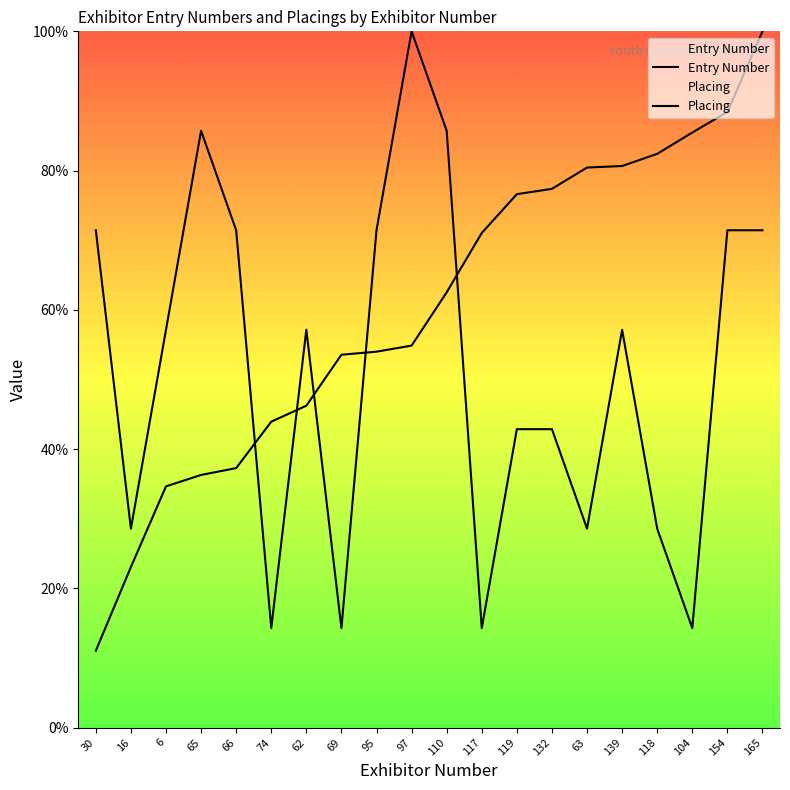

Rank the series by their average value, from lowest to highest.

Placing, Entry Number